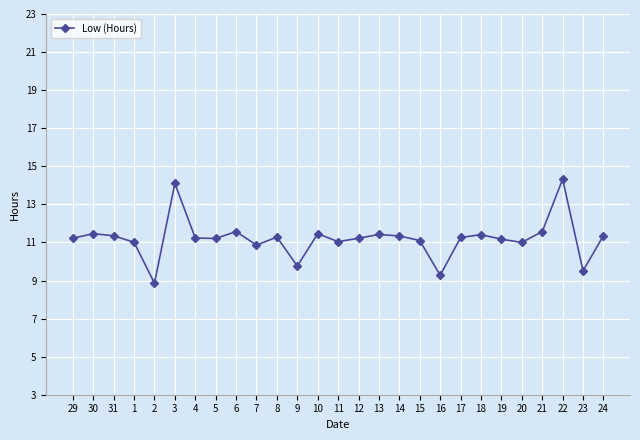

What is the ratio of the value at 2 to the value at 21?

0.8